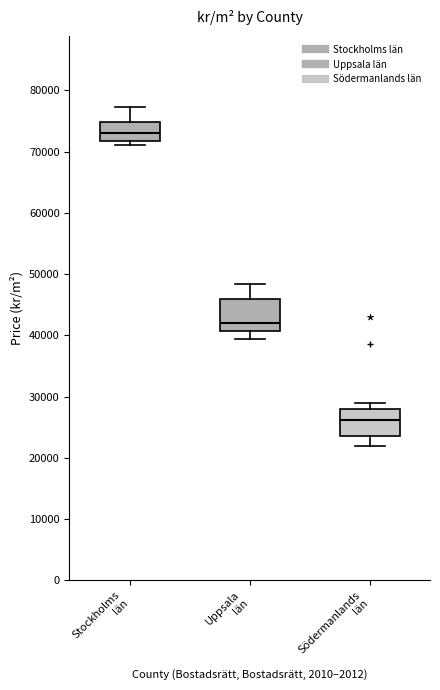

Reading left to right, transcribe this box plot: for each box, give where its median line is, the range the box spans, and where its two whiskers end, as read against the y-axis. The values are not printed on the chart, so give them approximately, as read against the axis.

Stockholms län: median 73000, box 72000 to 75000, whiskers 71000 to 77000
Uppsala län: median 42000, box 41000 to 46000, whiskers 39000 to 48000
Södermanlands län: median 26000, box 24000 to 28000, whiskers 22000 to 29000